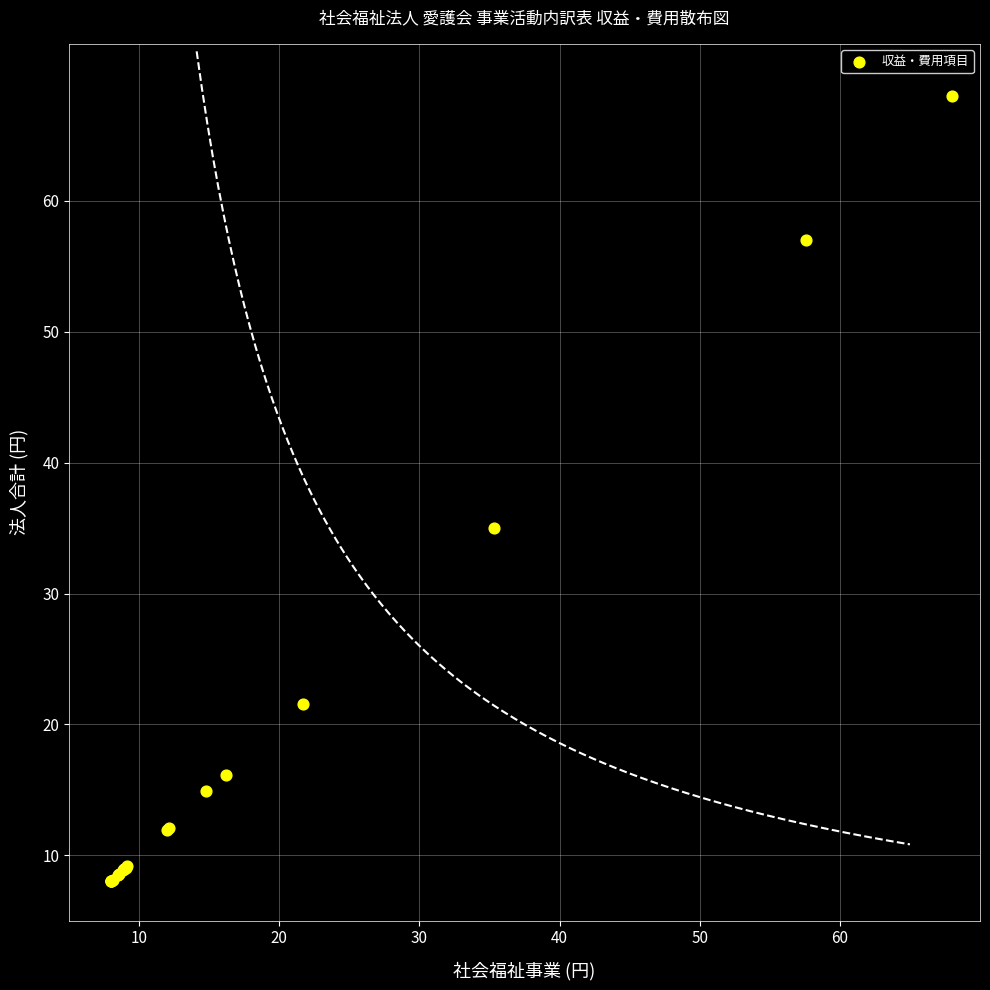

What Y value in the scatter plot is closest to 38?

35.0